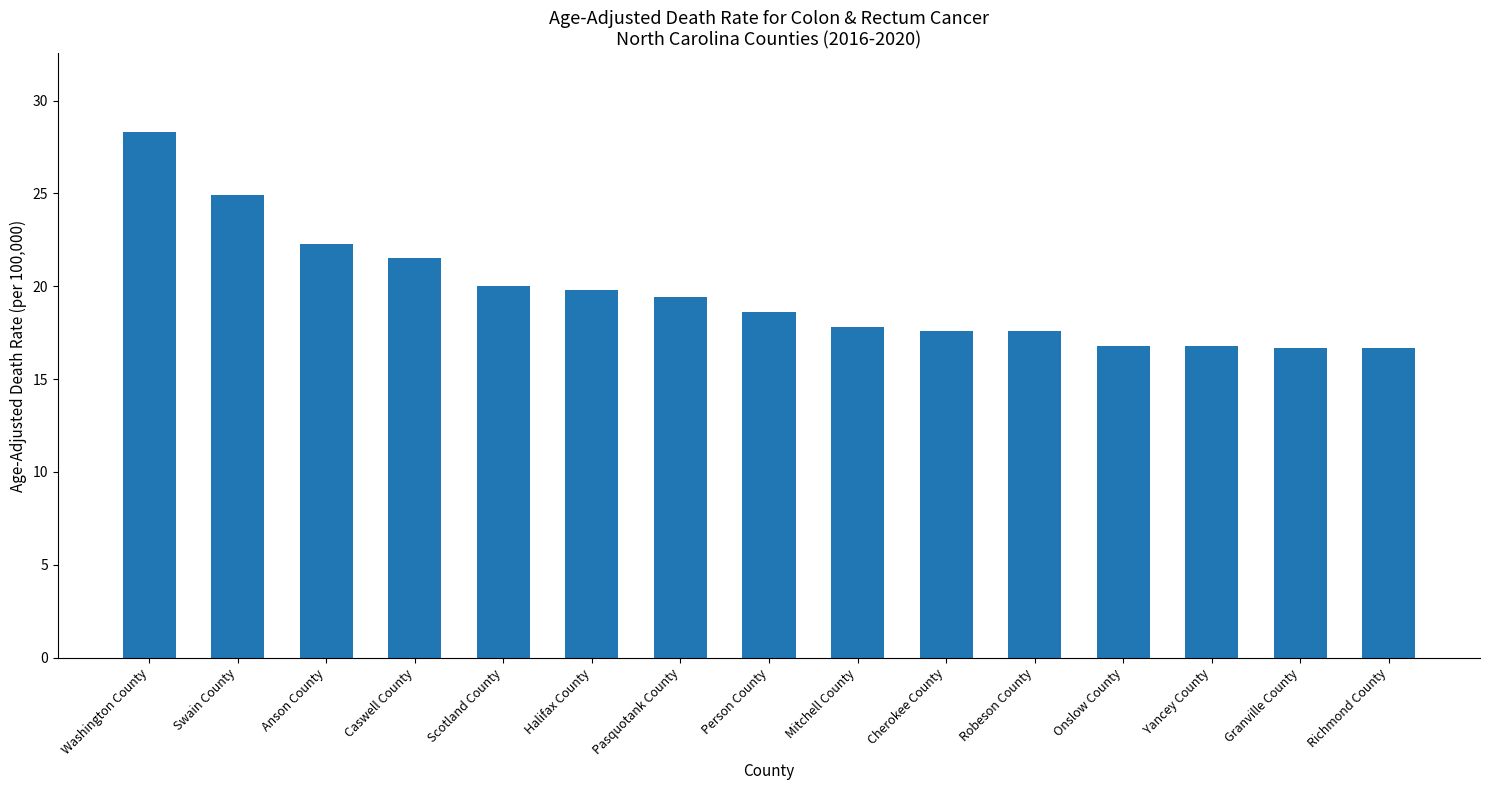

Does the chart contain any negative values?

No